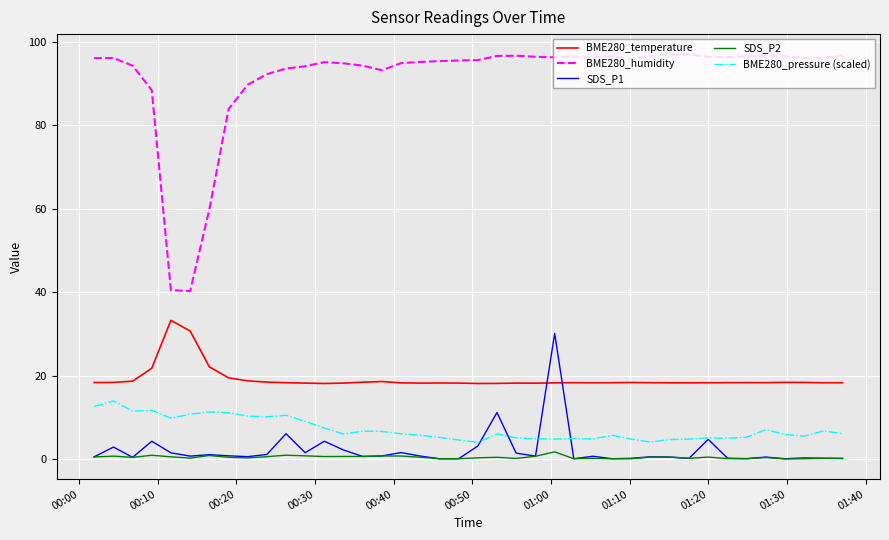

True or false: BME280_temperature and BME280_humidity cross at least once.

False